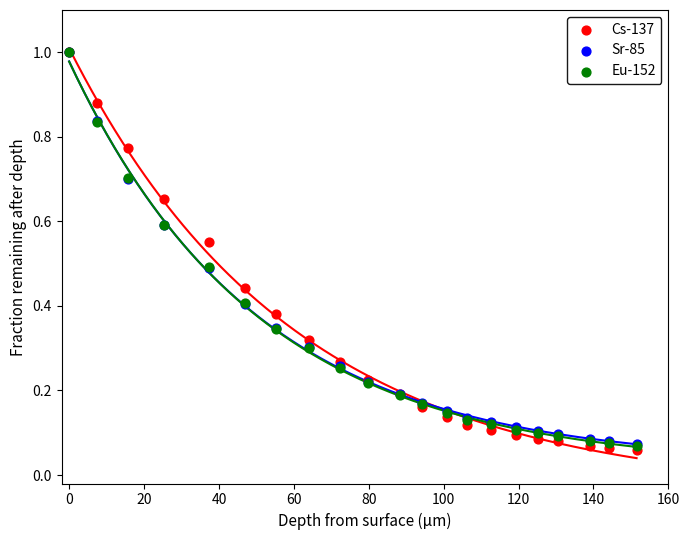

What are all the series names shown in the legend?

Cs-137, Sr-85, Eu-152